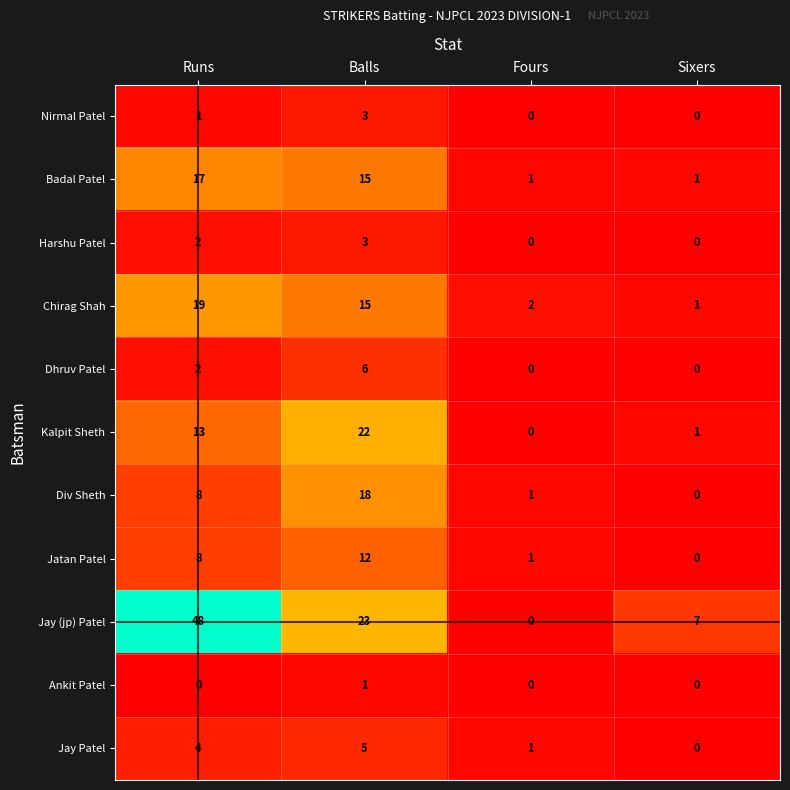

What is the difference between the maximum and second lowest values in the Kalpit Sheth series?

21